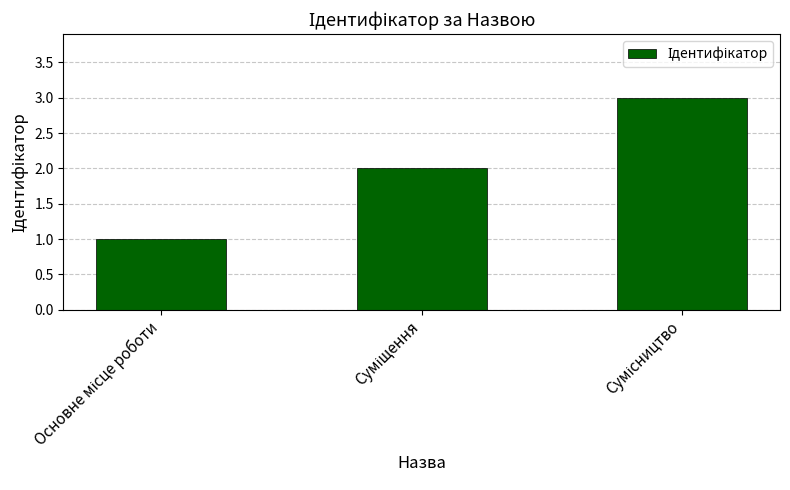

What is the maximum value shown in the chart?

3